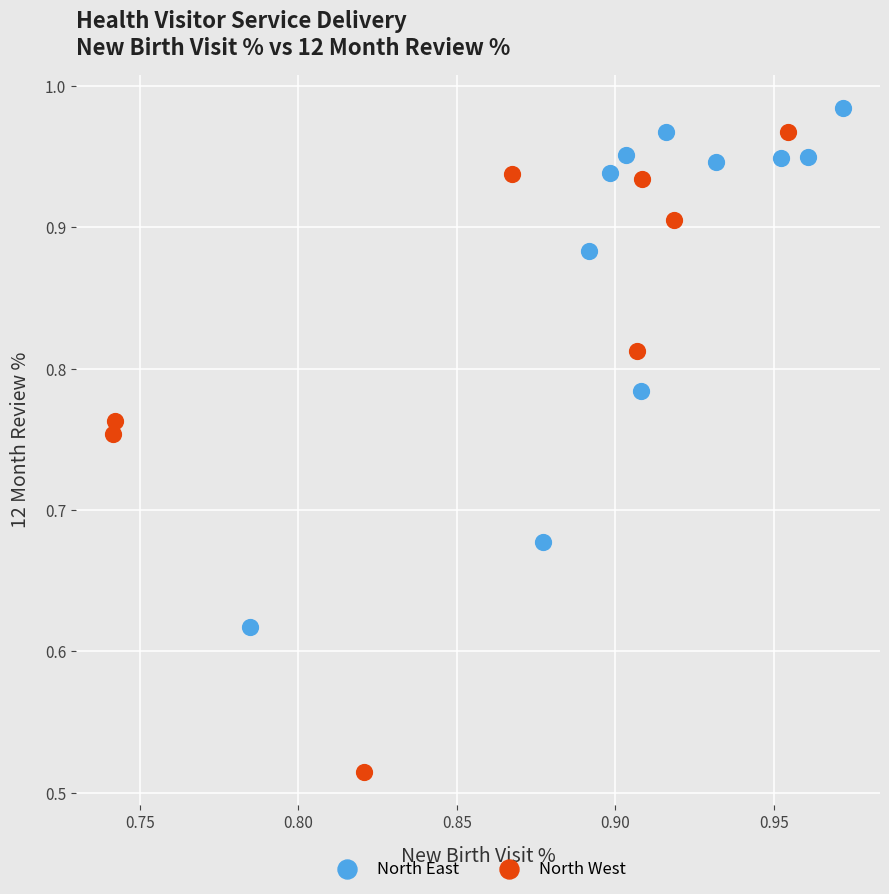

Which series contains the lowest Y value?

North West